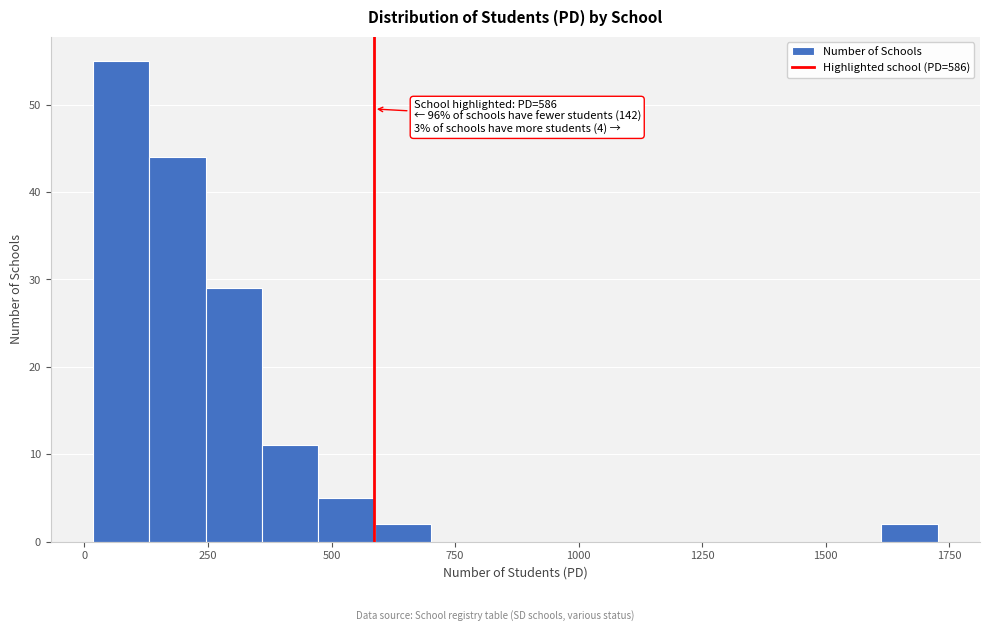

Around what value on the x-axis is the tallest bar? Give the approximate position of its centre, as read against the axis.

50